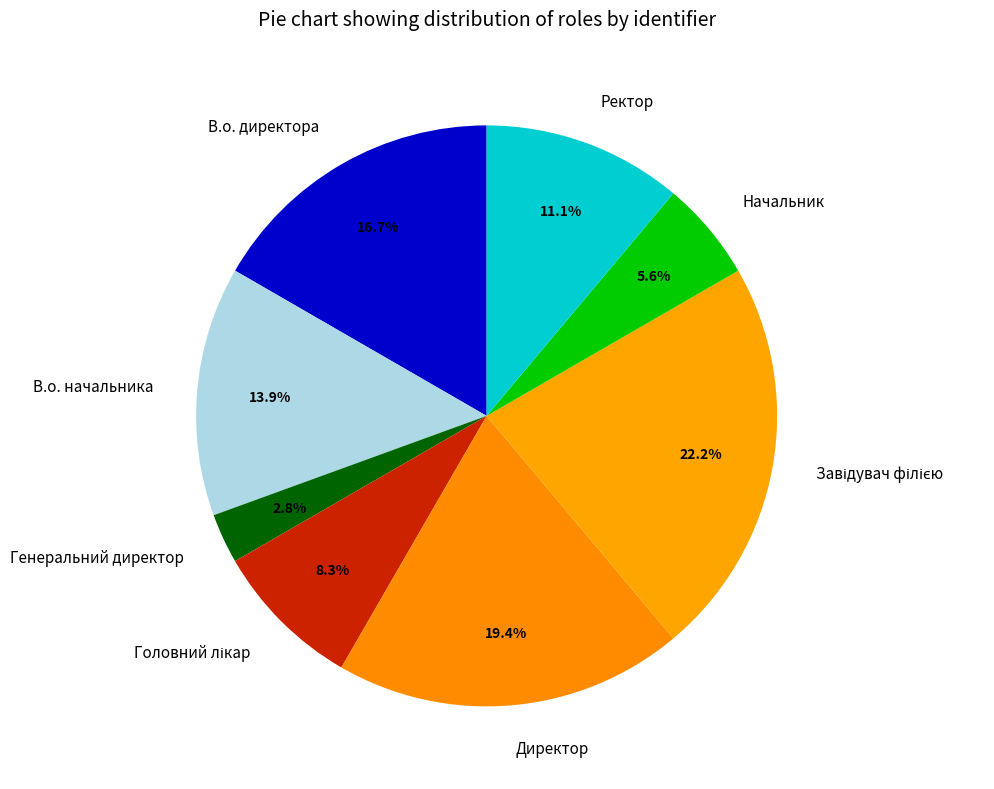

Count the number of slices in the pie.

8